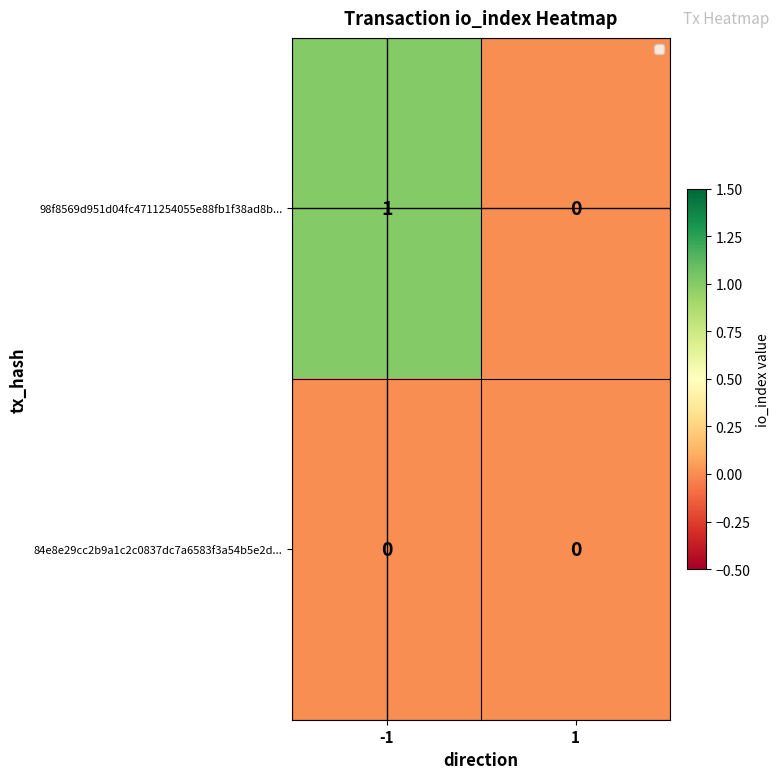

Which series has the widest spread of values?

98f8569d951d04fc4711254055e88fb1f38ad8b...